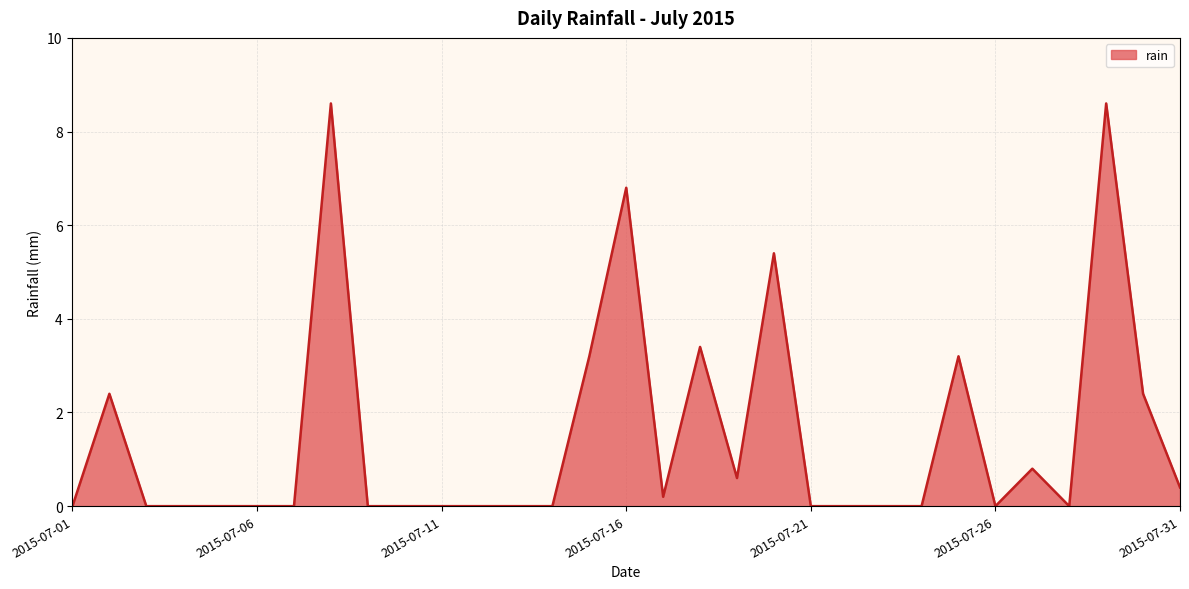

What is the sum of all values?

46.0